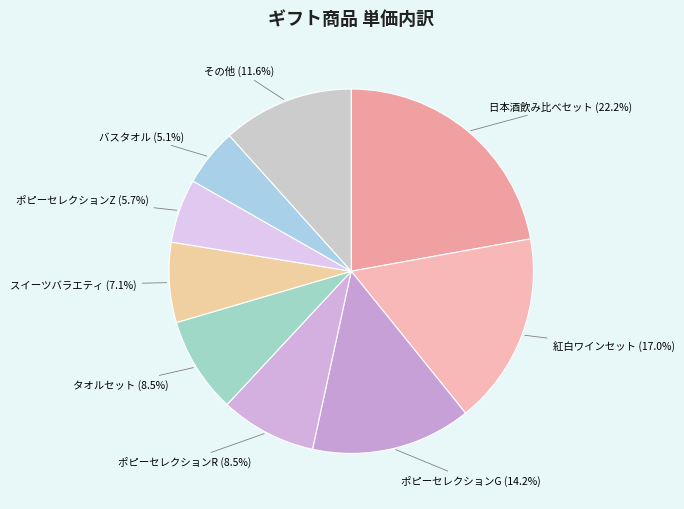

Between その他 and ポピーセレクションG, which is larger?

ポピーセレクションG